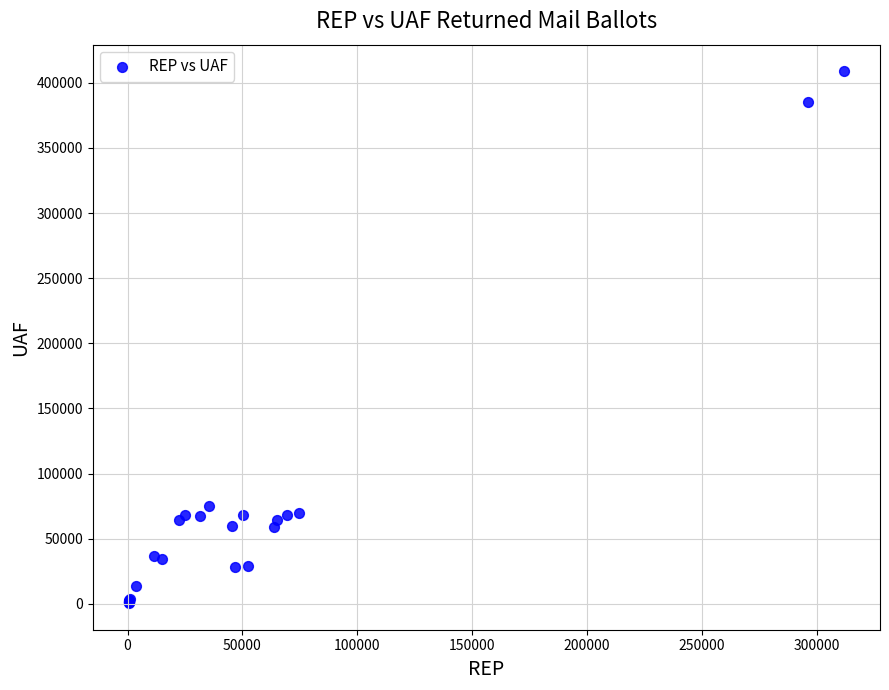

What Y value in the scatter plot is closest to 204712?

74926